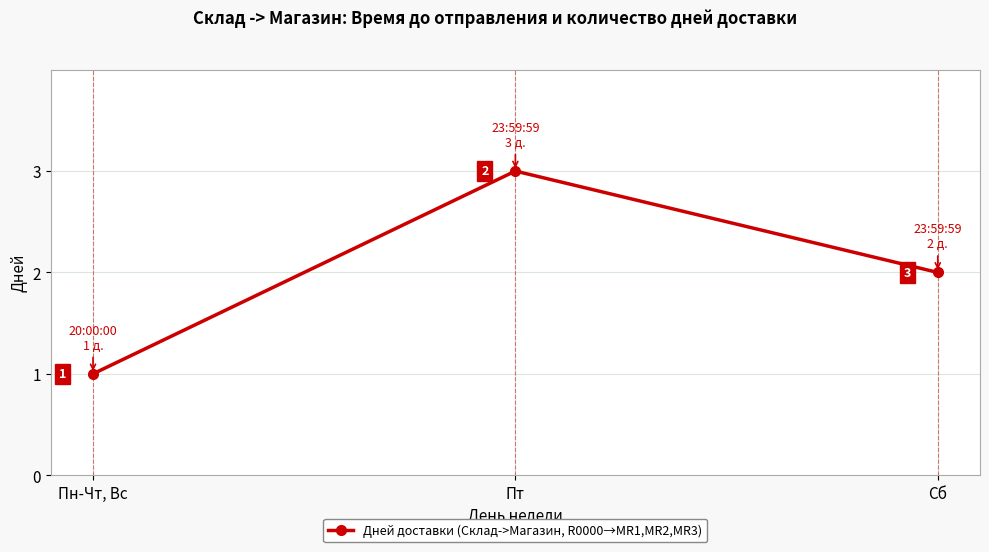

Reading left to right, what are all the values shown in this chart?

1	3	2